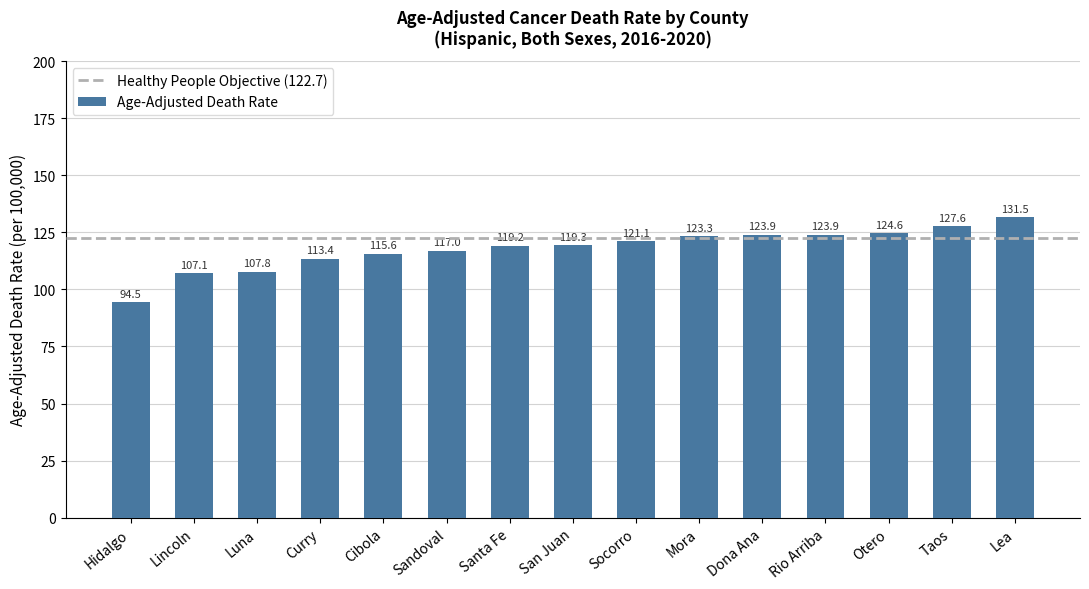

The chart shows a value of 113.4 at Curry. True or false?

True